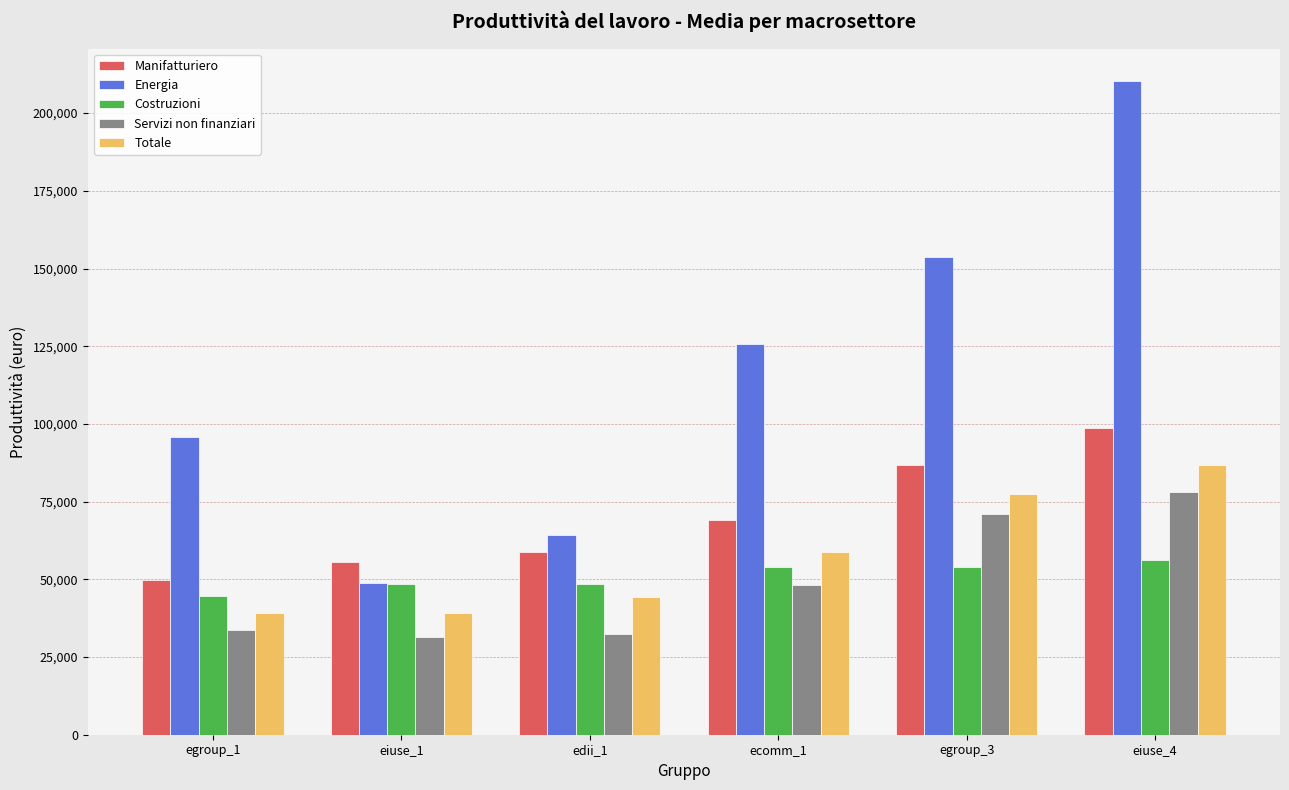

What is the label of the 5th bar from the right?

eiuse_1